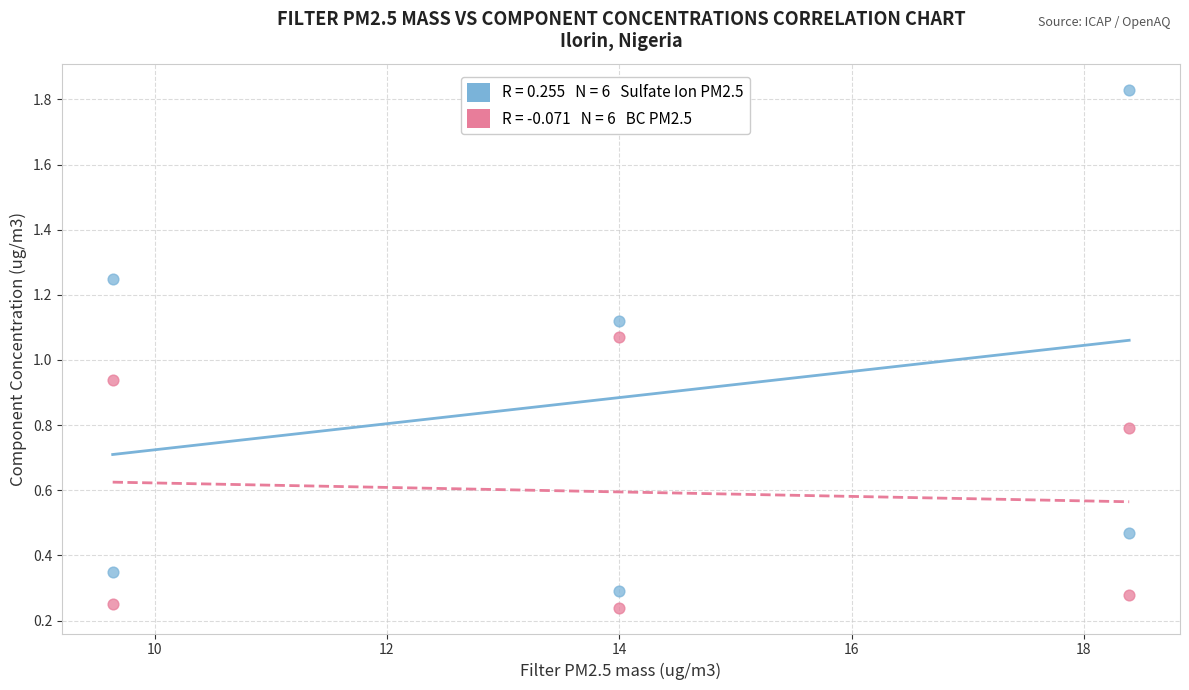

Across all data points, what is the average Y value?

0.7